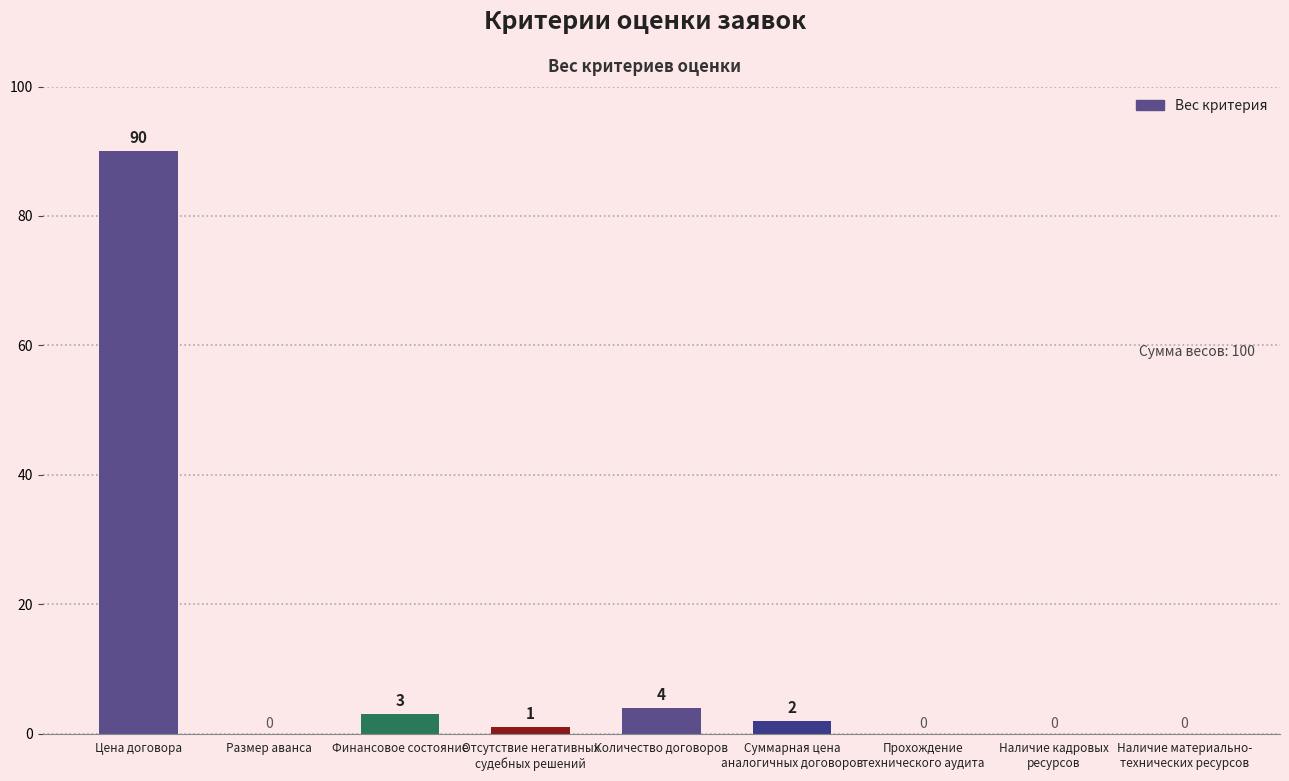

At which category does the chart reach its peak across all series?

Цена договора